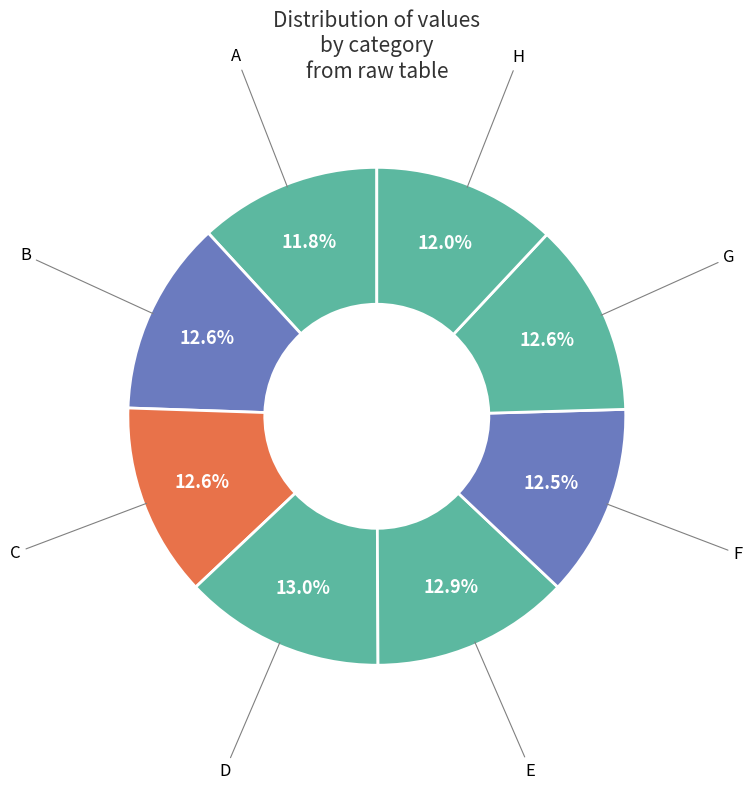

Does D account for over 50% of the chart?

No